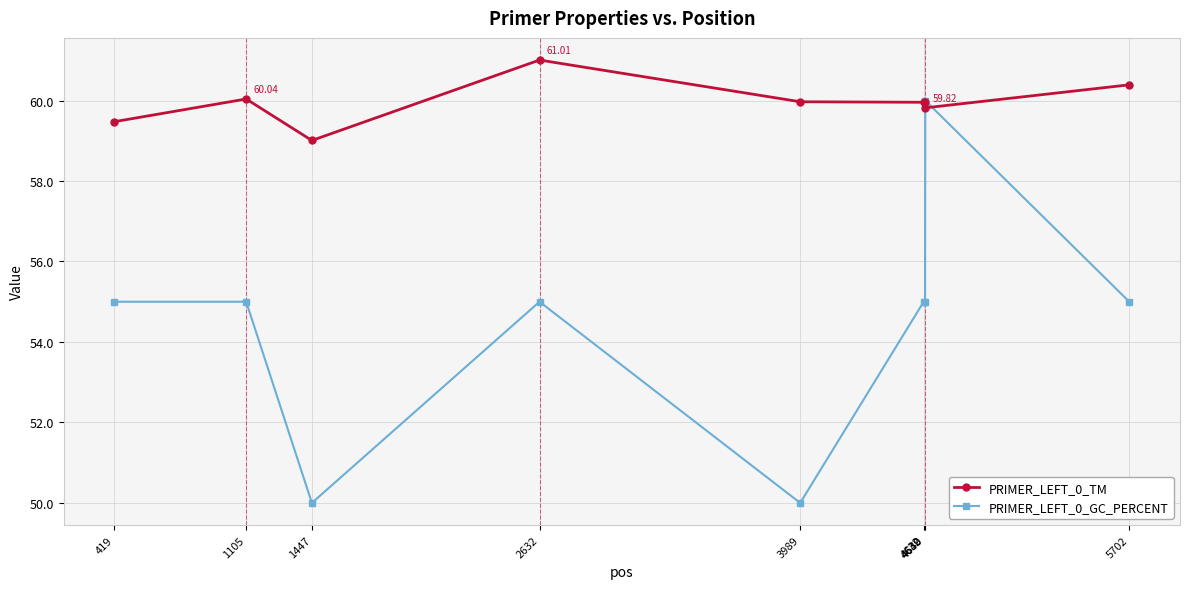

At which category is the sum across all series the highest?

4640